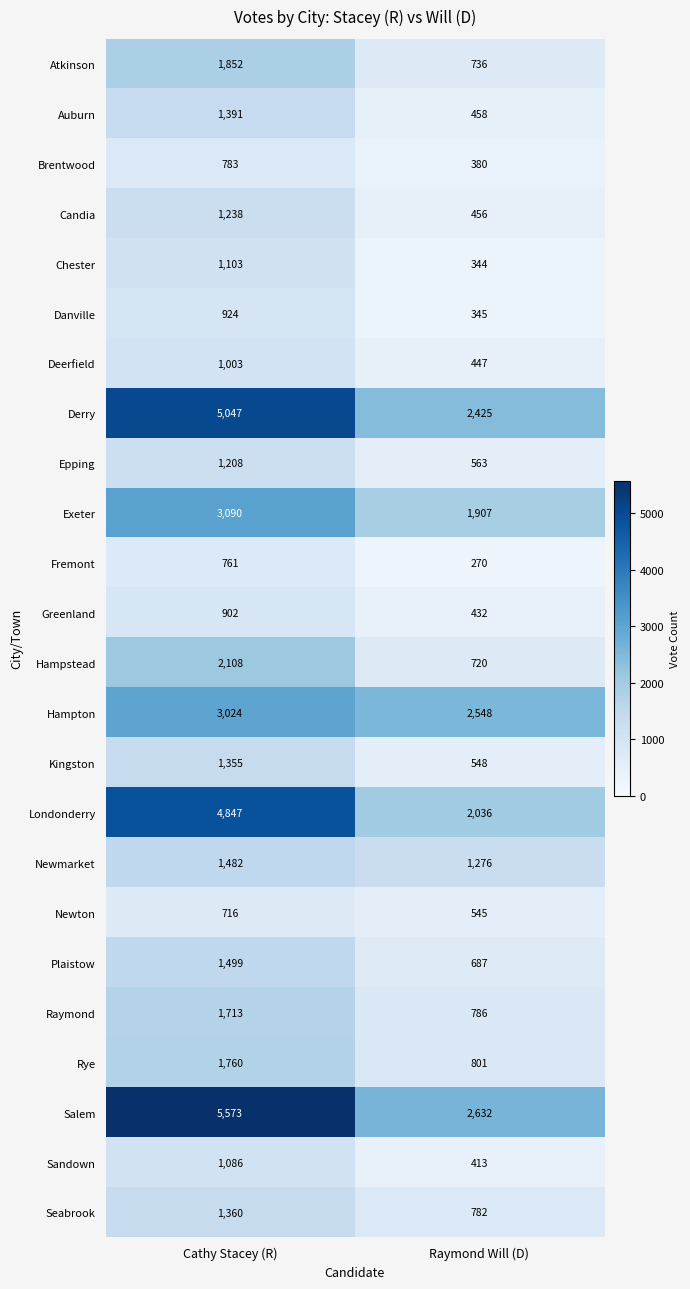

What is the approximate value of Chester at Raymond Will (D), to the nearest 10?

340